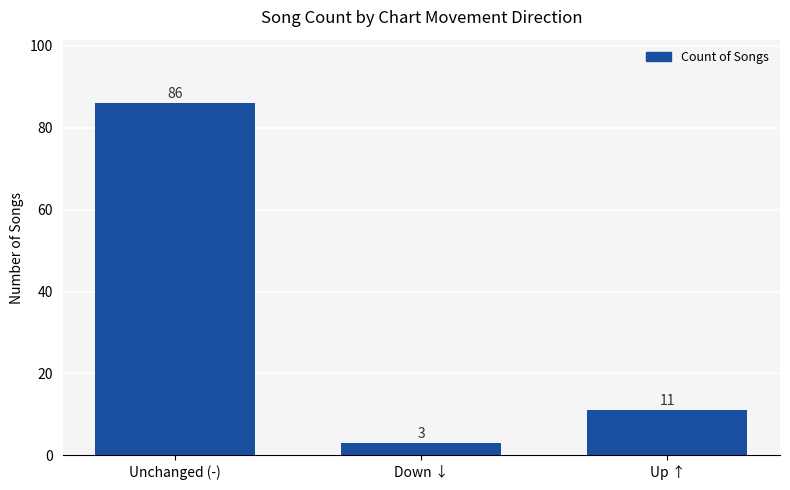

What position from the left is Unchanged (-)?

1